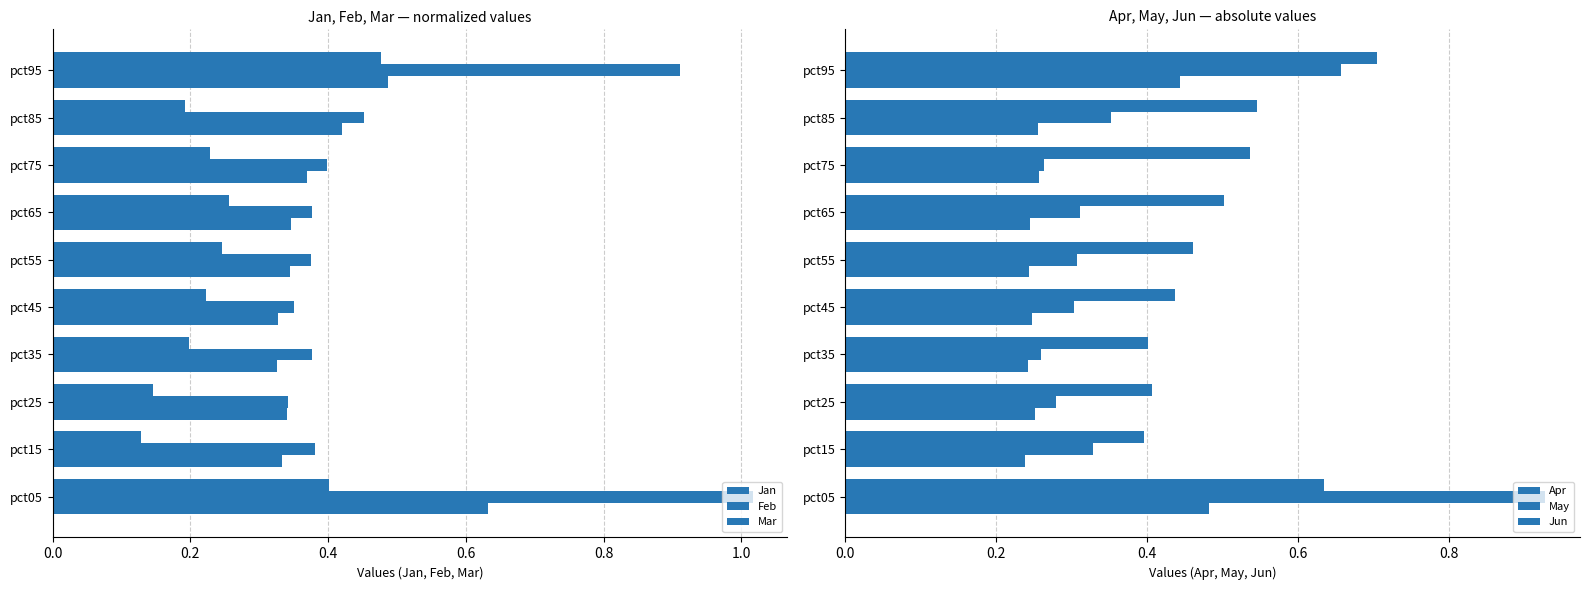

The Apr series shows 0.1 at pct15. True or false?

False